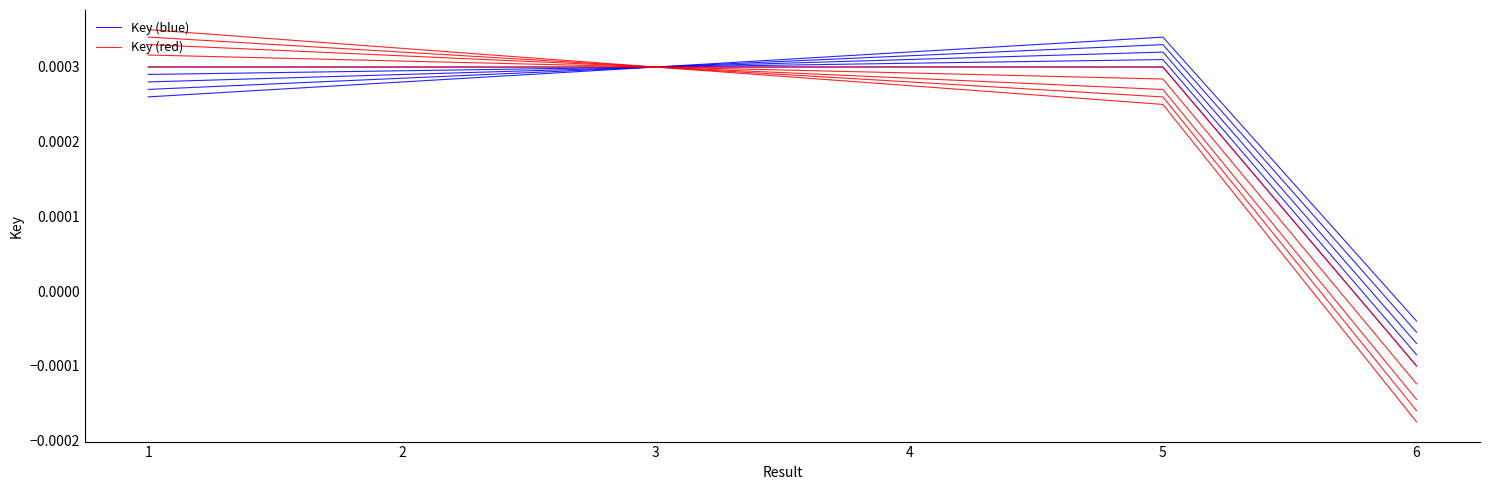

How many values in the Key (blue) series exceed 0?

5